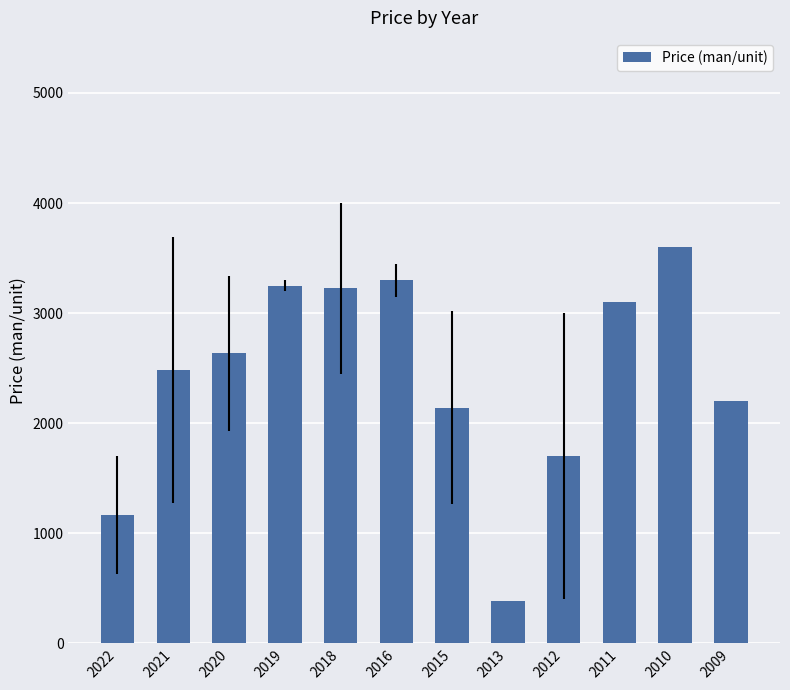

Between 2010 and 2011, which is larger?

2010